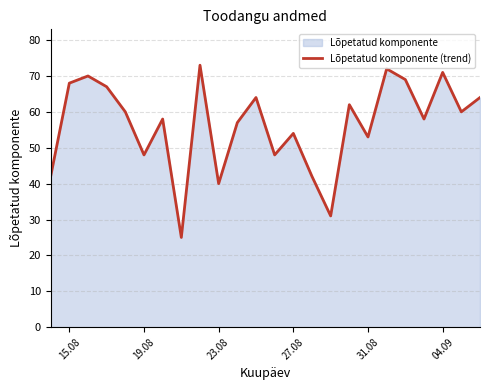

What is the difference between the second highest and second lowest values?

41